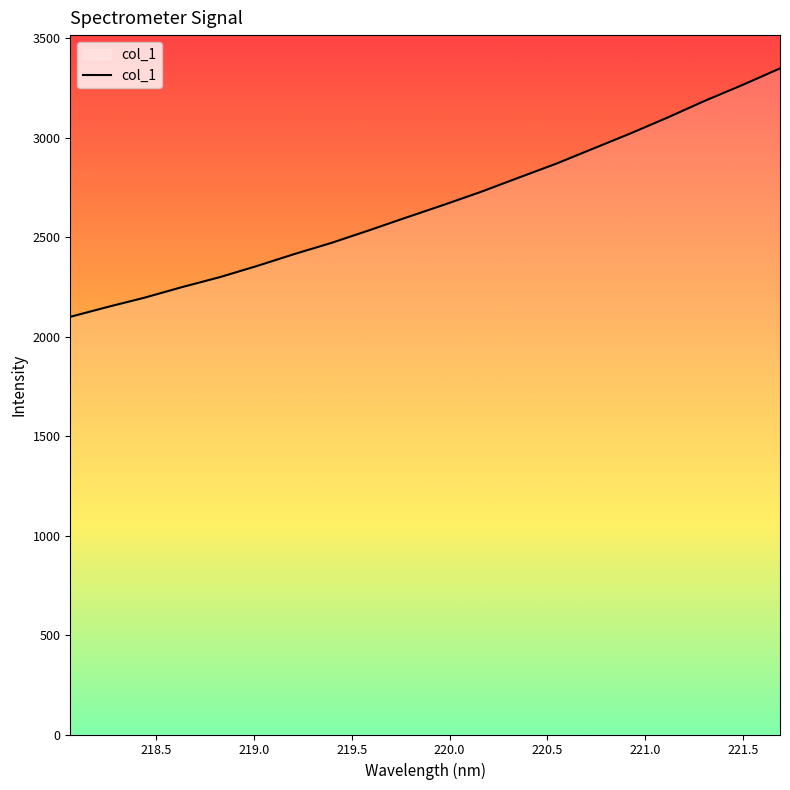

What is the difference between the maximum and minimum values?

1248.6